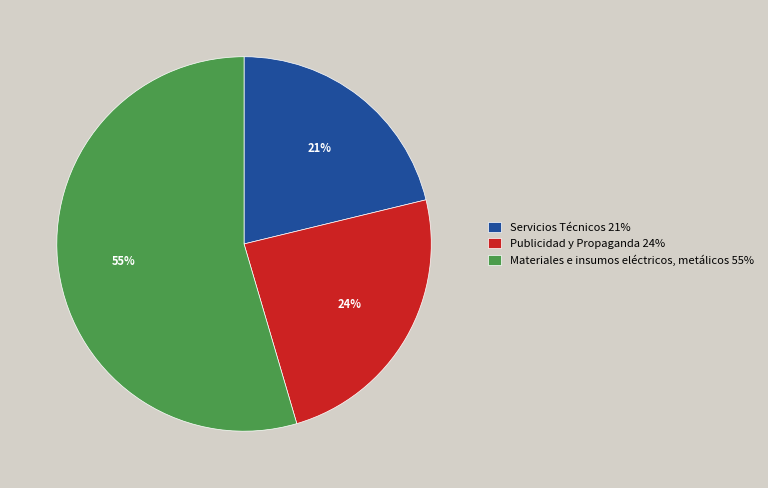

Which category accounts for the majority?

Materiales e insumos eléctricos, metálicos